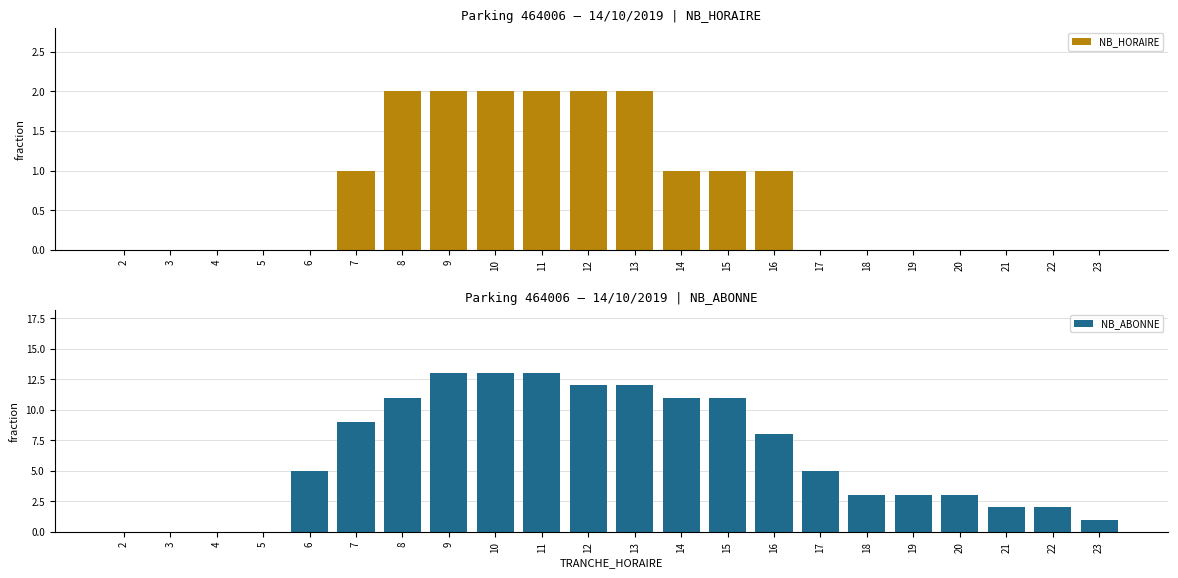

What is the difference between the highest and lowest values at 20?

3